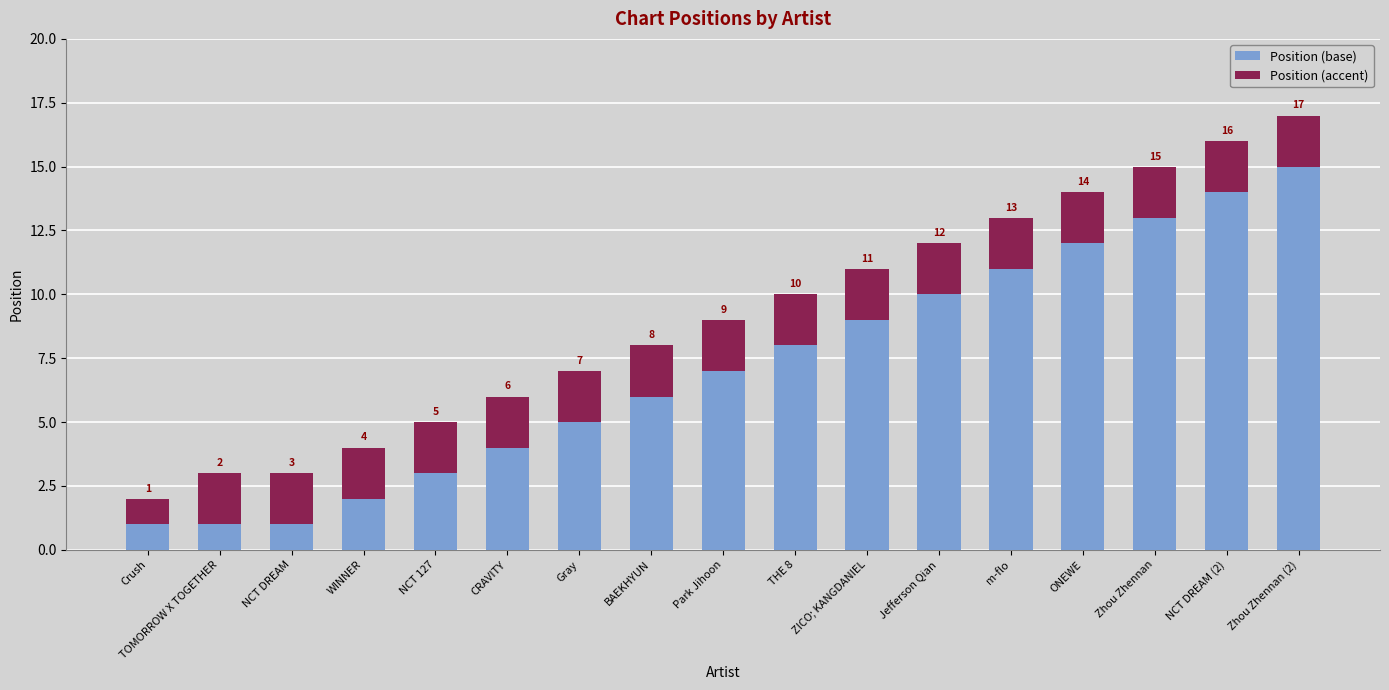

What is the total value across all series at Jefferson Qian?

12